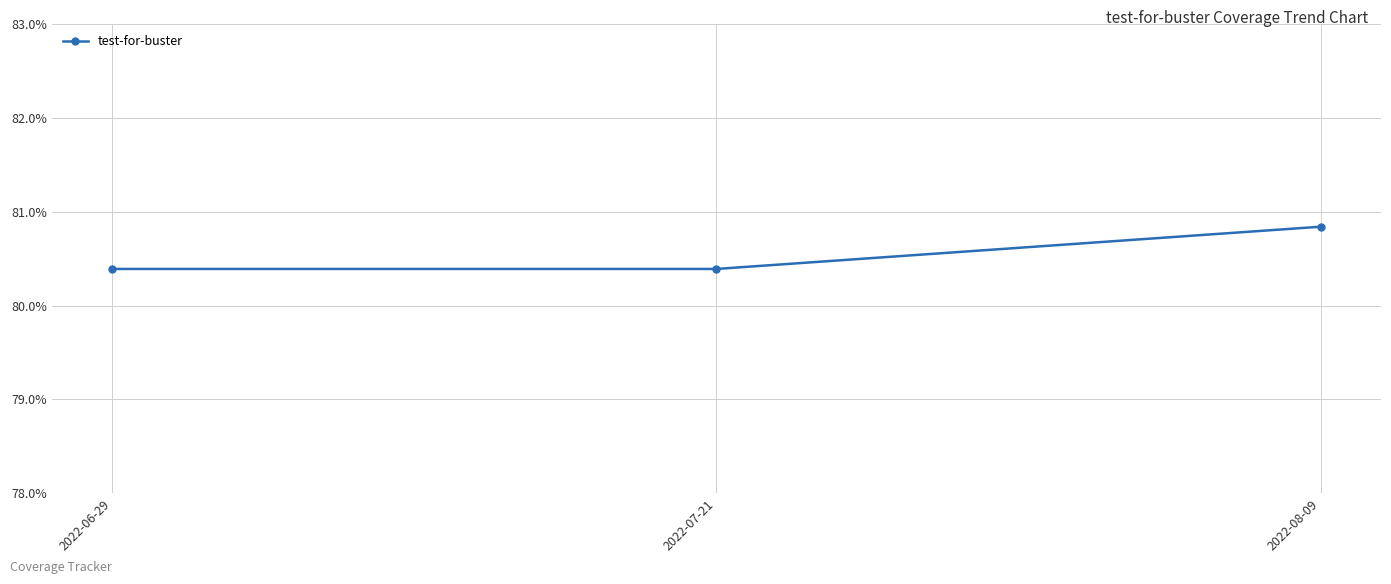

What is the value of the 1st point from the left?

80.4